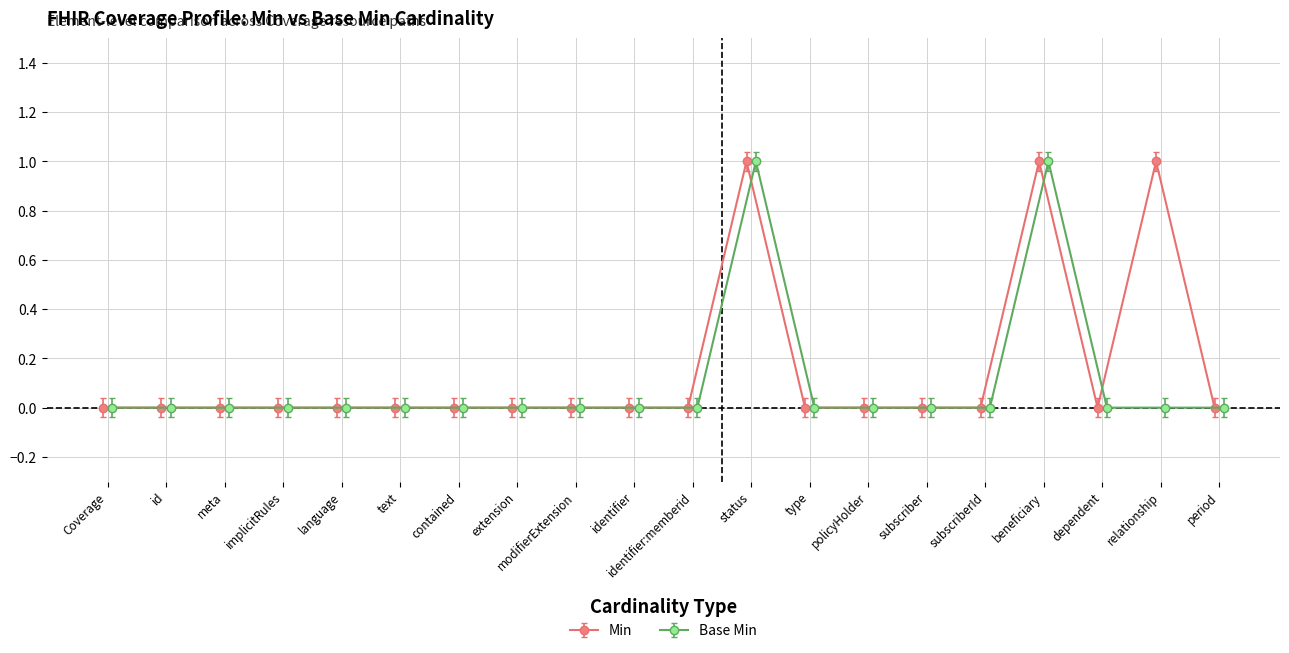

Which has a higher value, Coverage.dependent or Coverage.status?

Coverage.status